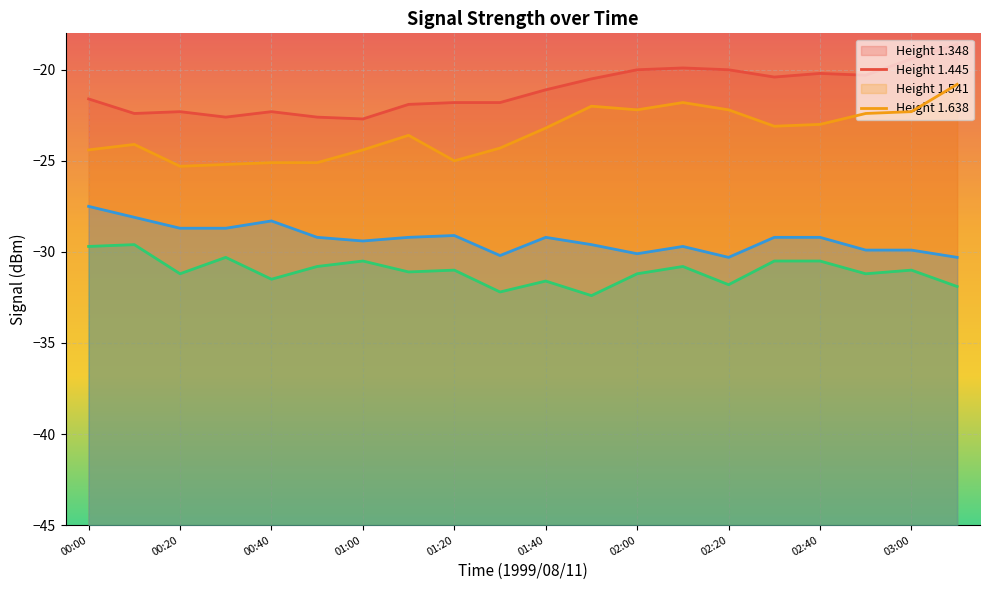

Reading right to left, what are all the values shown in this chart?

1.348: 03:10=-18.6	03:00=-19.4	02:50=-20.3	02:40=-20.2	02:30=-20.4	02:20=-20.0	02:10=-19.9	02:00=-20.0	01:50=-20.5	01:40=-21.1	01:30=-21.8	01:20=-21.8	01:10=-21.9	01:00=-22.7	00:50=-22.6	00:40=-22.3	00:30=-22.6	00:20=-22.3	00:10=-22.4	00:00=-21.6
1.445: 03:10=-20.8	03:00=-22.3	02:50=-22.4	02:40=-23.0	02:30=-23.1	02:20=-22.2	02:10=-21.8	02:00=-22.2	01:50=-22.0	01:40=-23.2	01:30=-24.3	01:20=-25.0	01:10=-23.6	01:00=-24.4	00:50=-25.1	00:40=-25.1	00:30=-25.2	00:20=-25.3	00:10=-24.1	00:00=-24.4
1.541: 03:10=-31.9	03:00=-31.0	02:50=-31.2	02:40=-30.5	02:30=-30.5	02:20=-31.8	02:10=-30.8	02:00=-31.2	01:50=-32.4	01:40=-31.6	01:30=-32.2	01:20=-31.0	01:10=-31.1	01:00=-30.5	00:50=-30.8	00:40=-31.5	00:30=-30.3	00:20=-31.2	00:10=-29.6	00:00=-29.7
1.638: 03:10=-30.3	03:00=-29.9	02:50=-29.9	02:40=-29.2	02:30=-29.2	02:20=-30.3	02:10=-29.7	02:00=-30.1	01:50=-29.6	01:40=-29.2	01:30=-30.2	01:20=-29.1	01:10=-29.2	01:00=-29.4	00:50=-29.2	00:40=-28.3	00:30=-28.7	00:20=-28.7	00:10=-28.1	00:00=-27.5